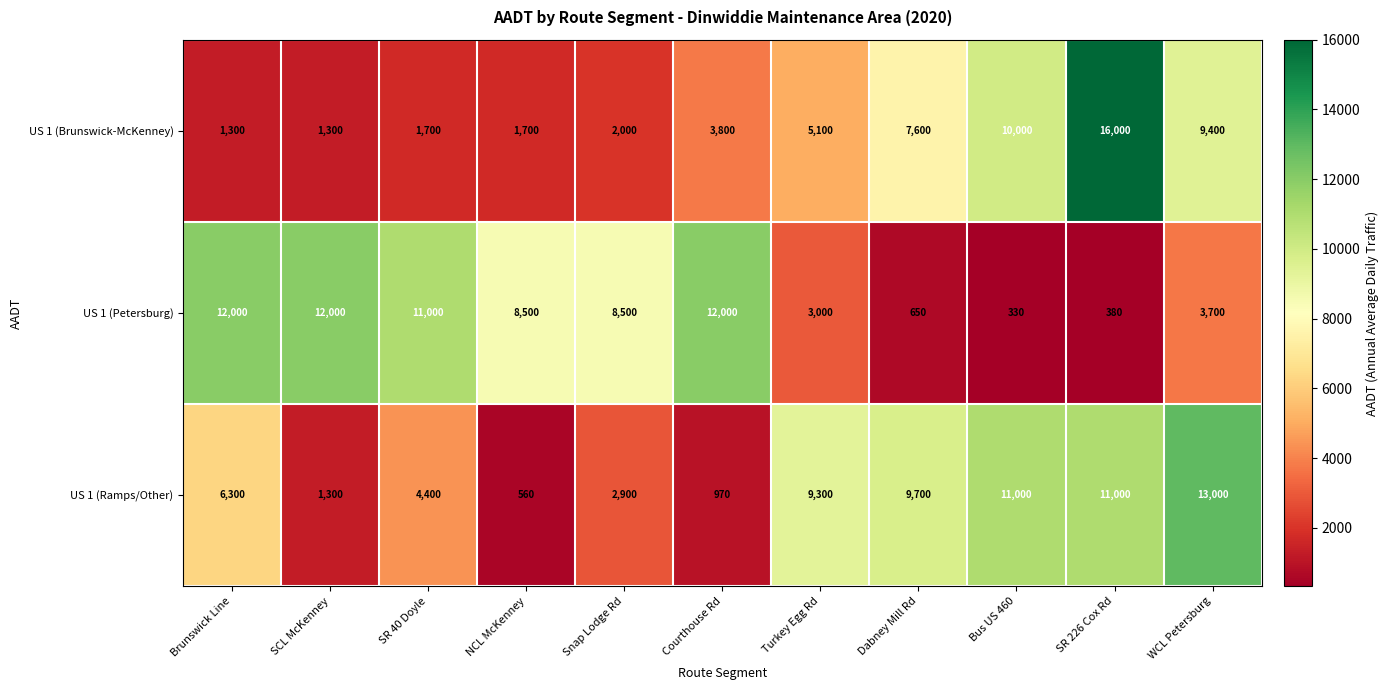

Which series has the largest total across all categories?

US 1 (Petersburg)